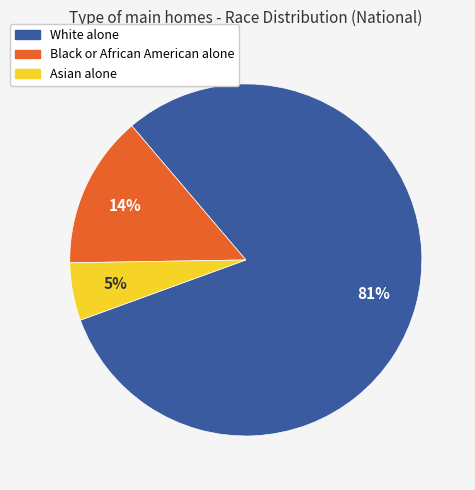

To the nearest percent, what percentage of the pie is Asian alone?

5%